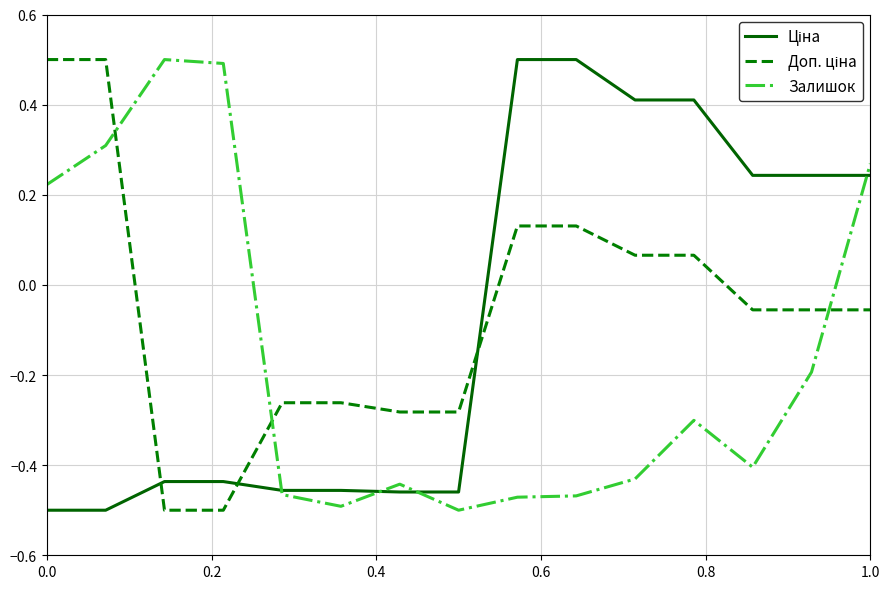

What is the maximum value shown in the chart?

0.5